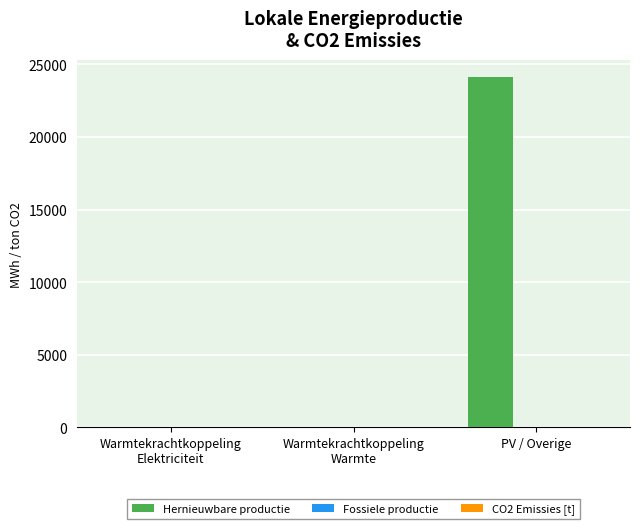

At which category is the sum across all series the highest?

PV / Overige